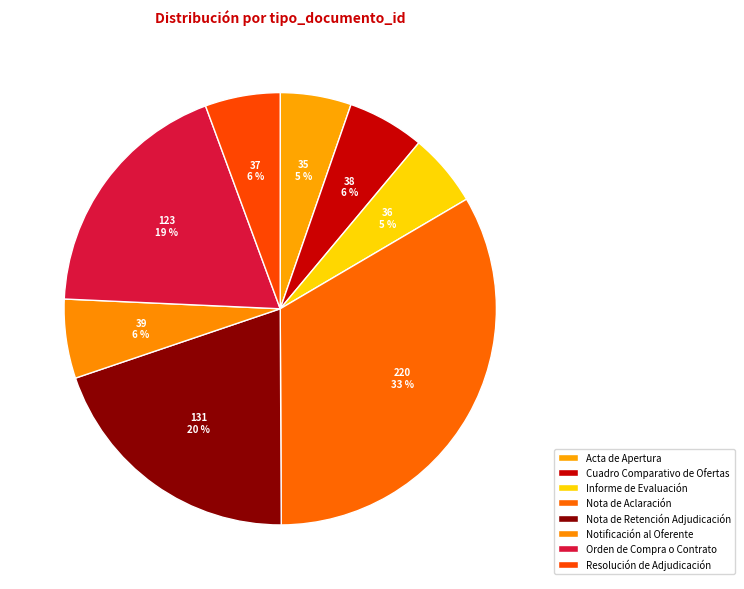

True or false: Nota de Aclaración accounts for 42% of the total.

False